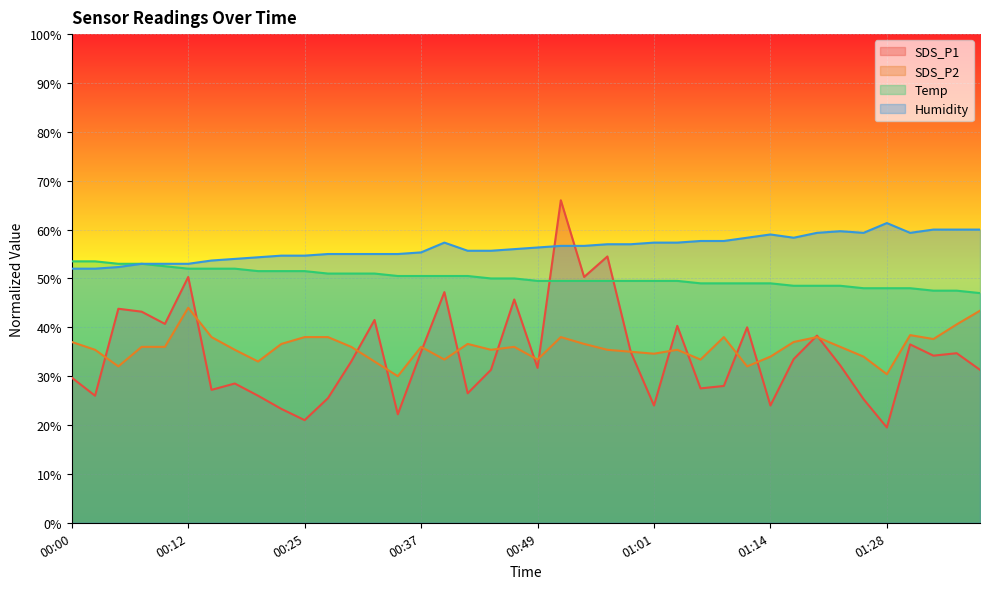

True or false: SDS_P1 has a value of 11.4 at 01:12.

False